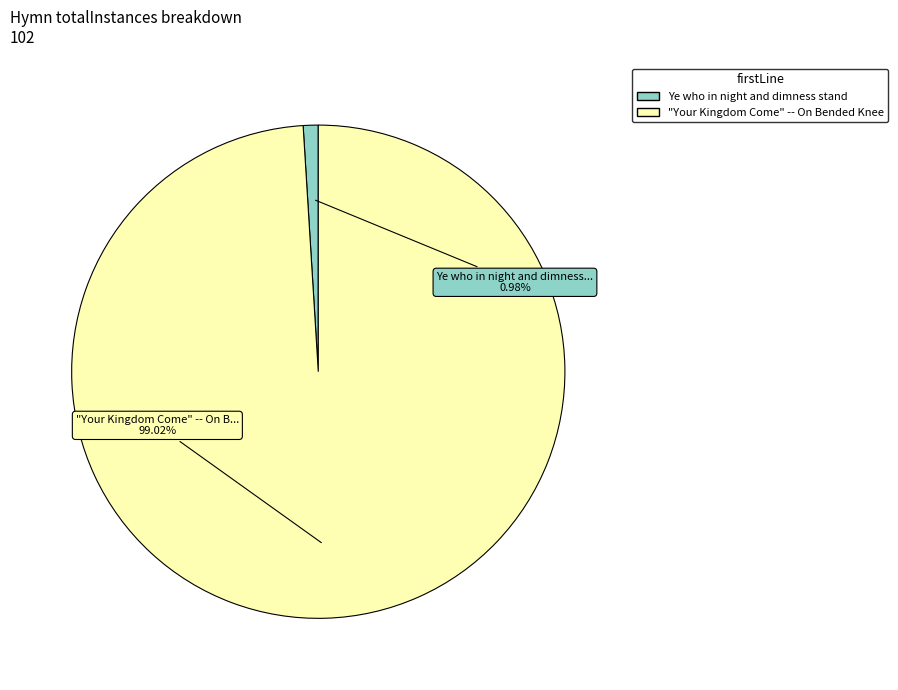

True or false: "Your Kingdom Come" -- On Bended Knee accounts for 99% of the total.

True